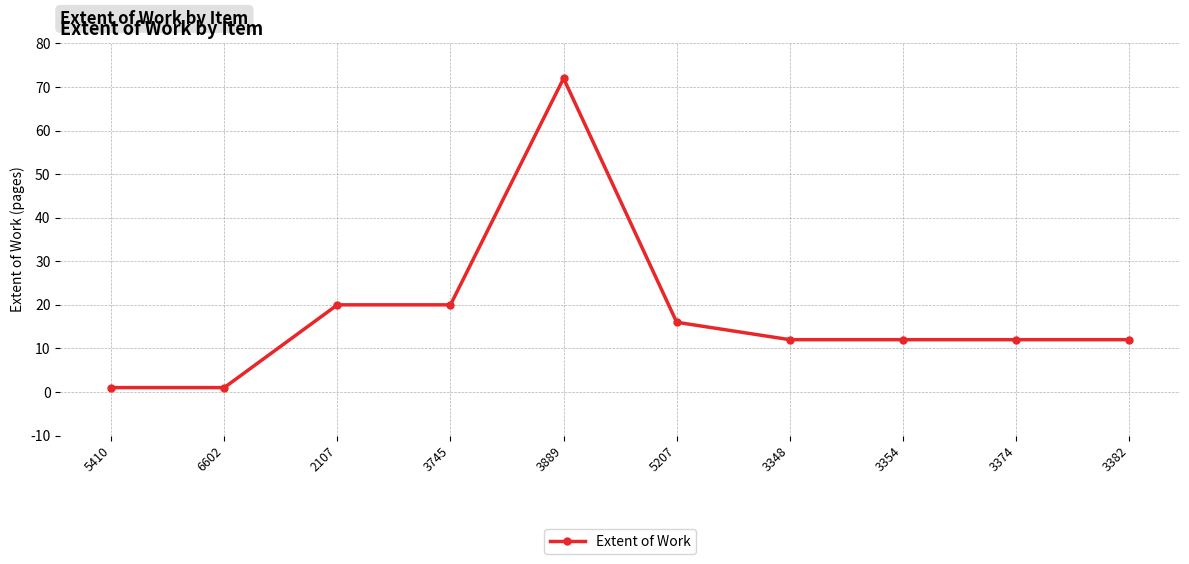

What is the sum of all values?

178